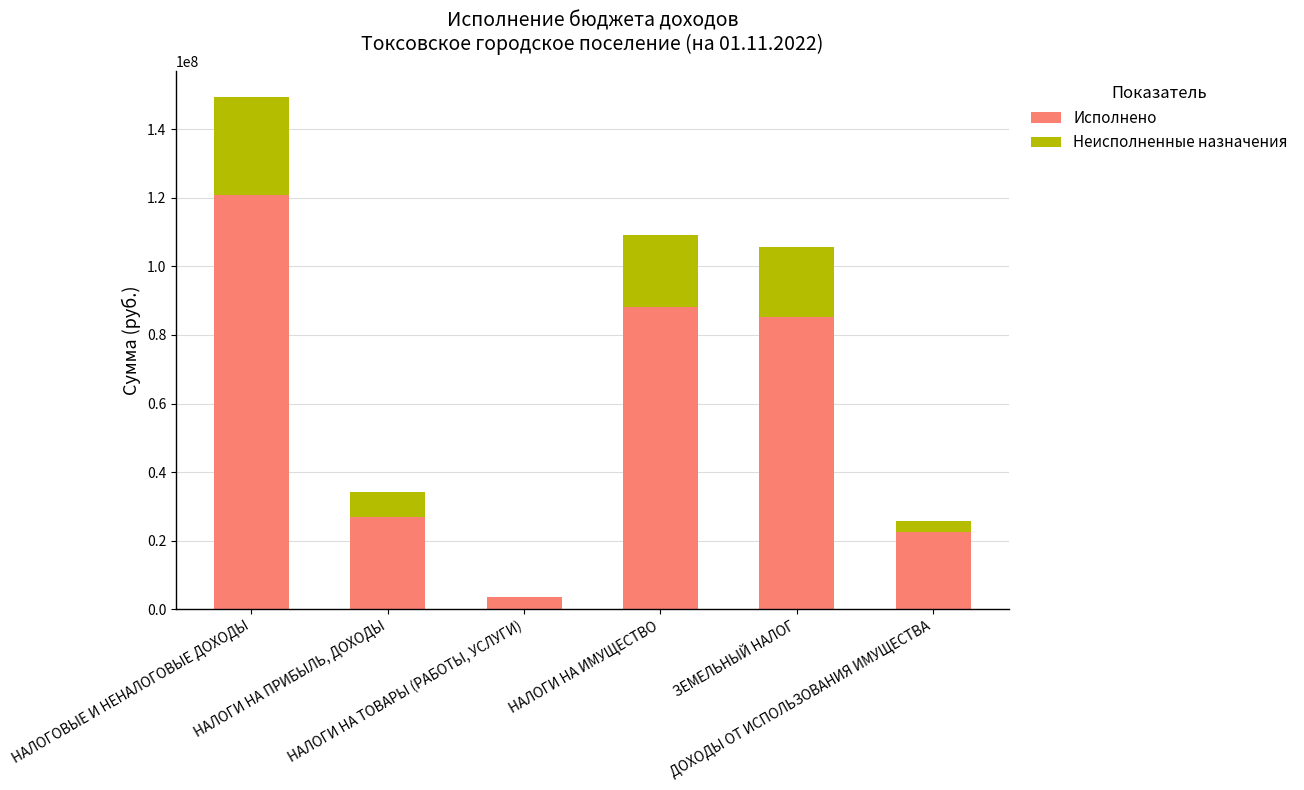

What is the highest value of the Исполнено series?

120666701.3